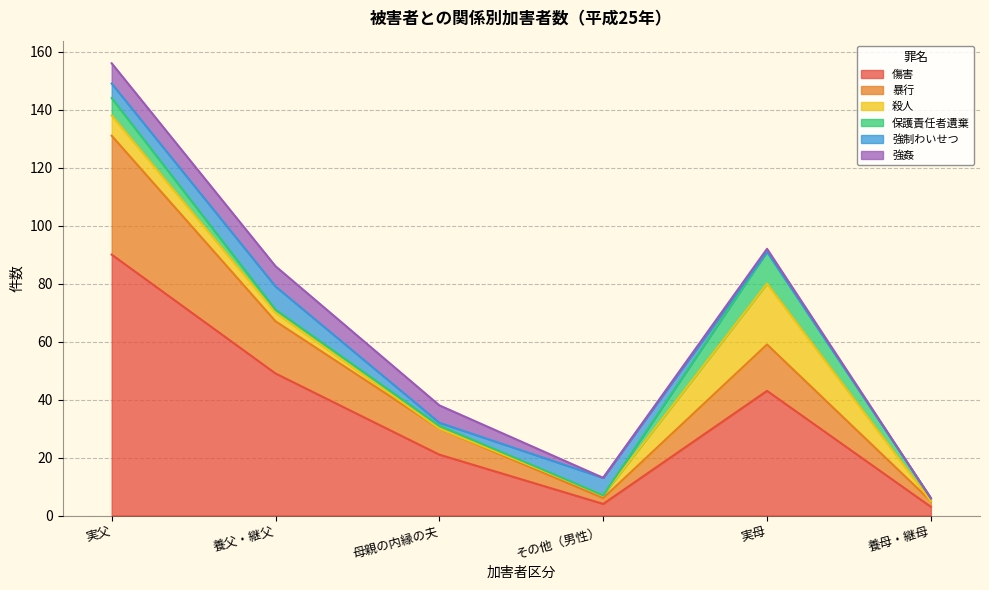

What are all the series names shown in the legend?

傷害, 暴行, 殺人, 保護責任者遺棄, 強制わいせつ, 強姦